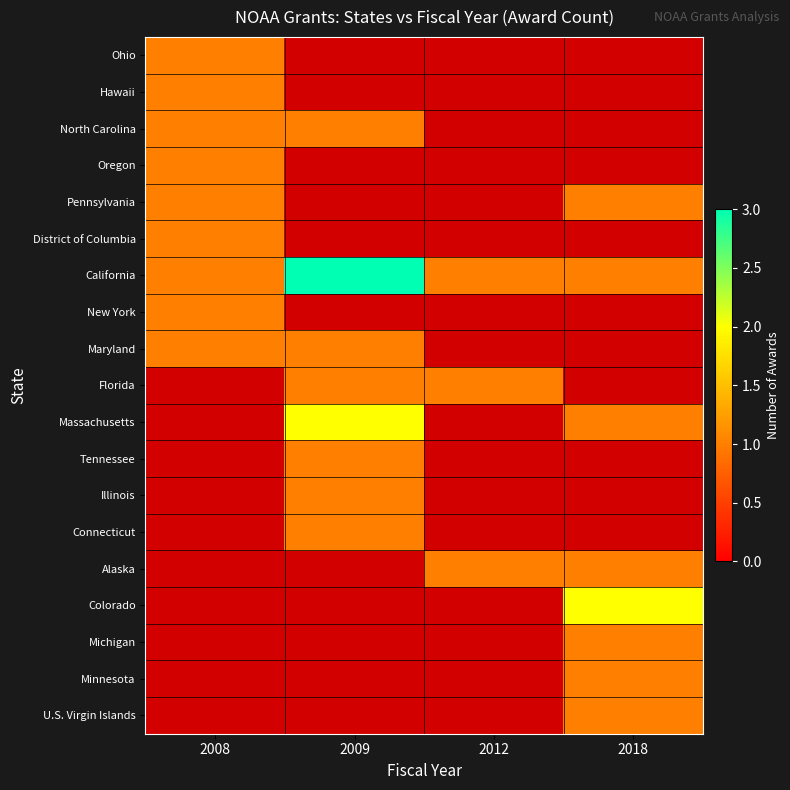

How many Oregon values are between 1 and 2?

3